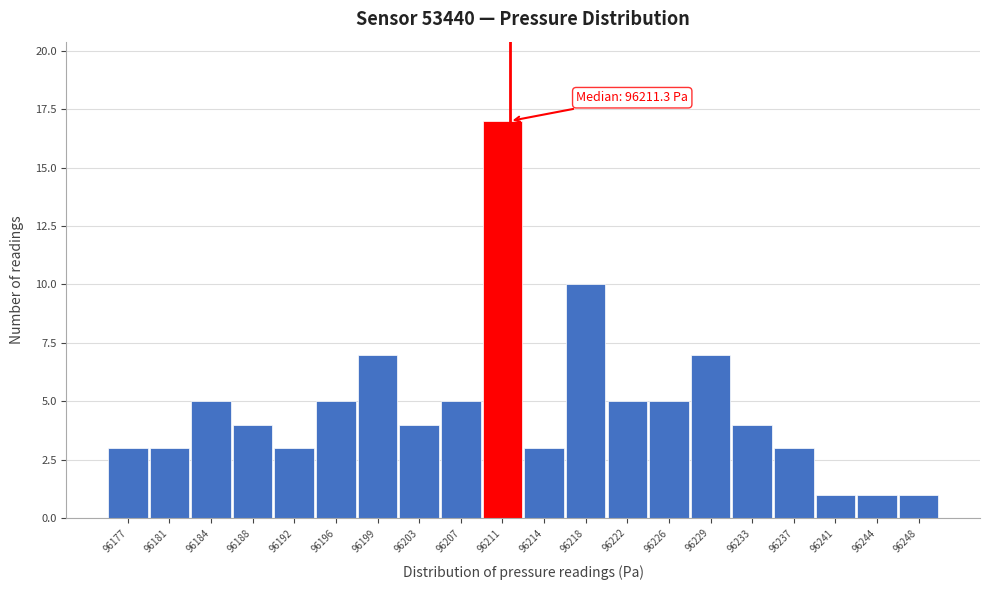

Over which range of the x-axis is the bar tallest?

96208.75 to 96212.50